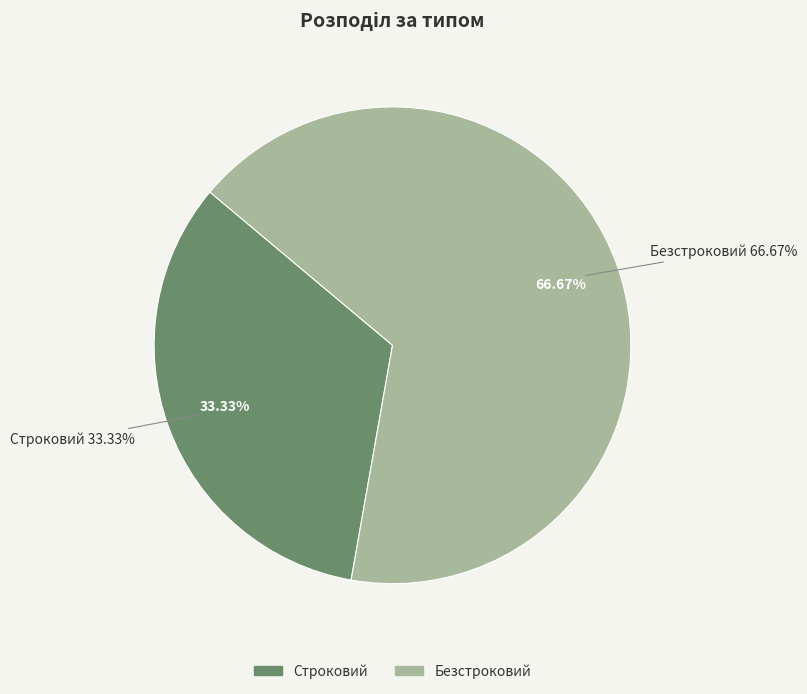

To the nearest percent, what portion does Строковий represent?

33%